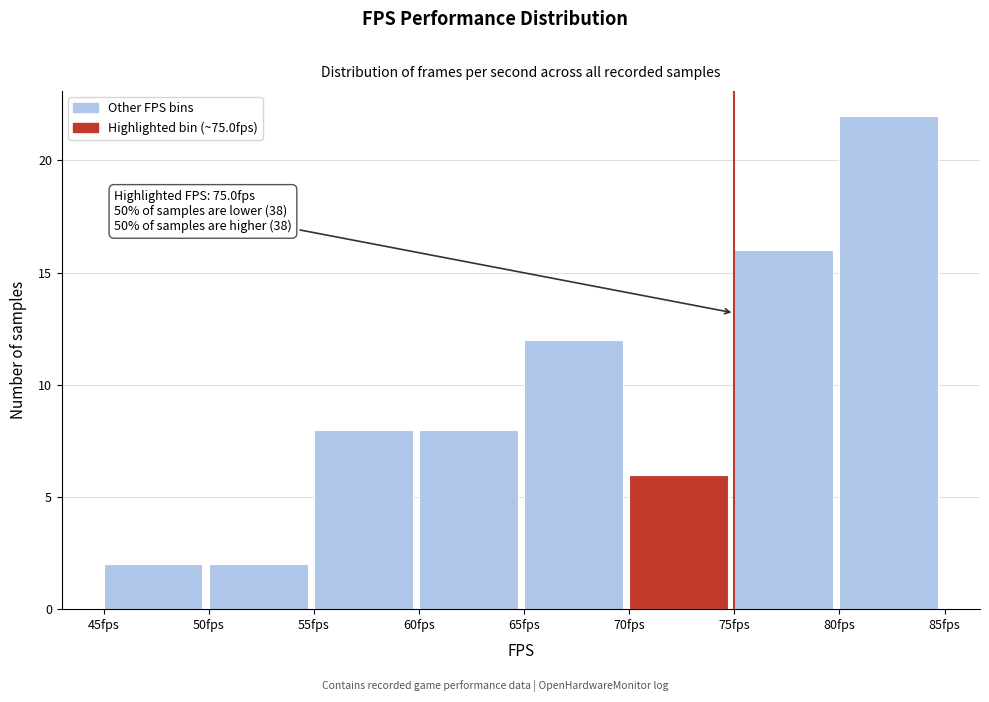

Which range on the x-axis has the tallest bar?

80 to 85